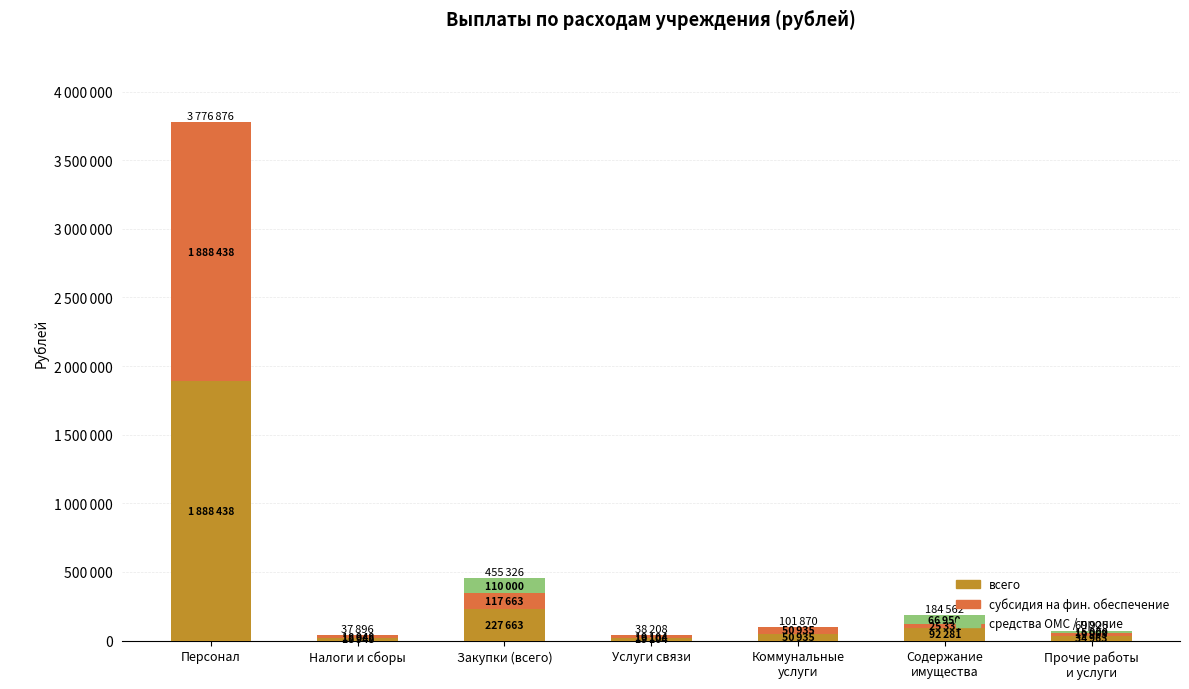

What are all the series names shown in the legend?

всего, субсидия на фин. обеспечение, средства ОМС / прочие